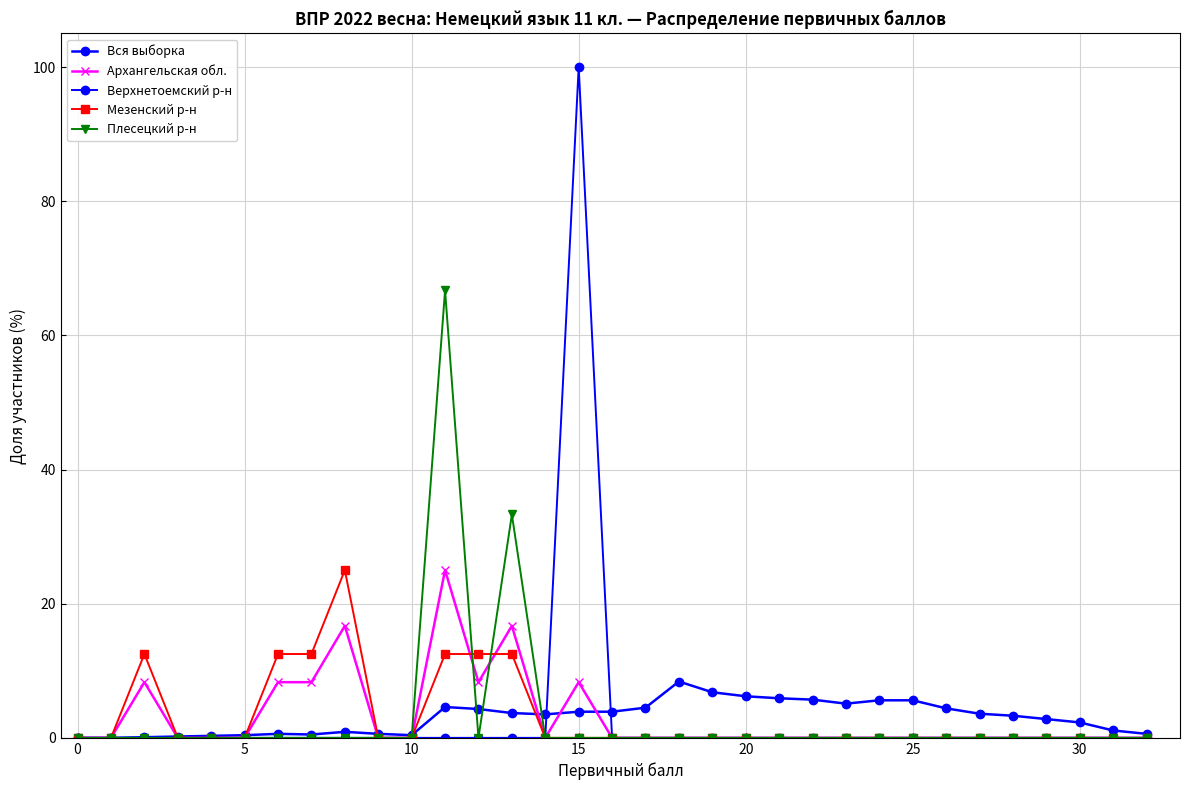

At which category is the sum across all series the highest?

15